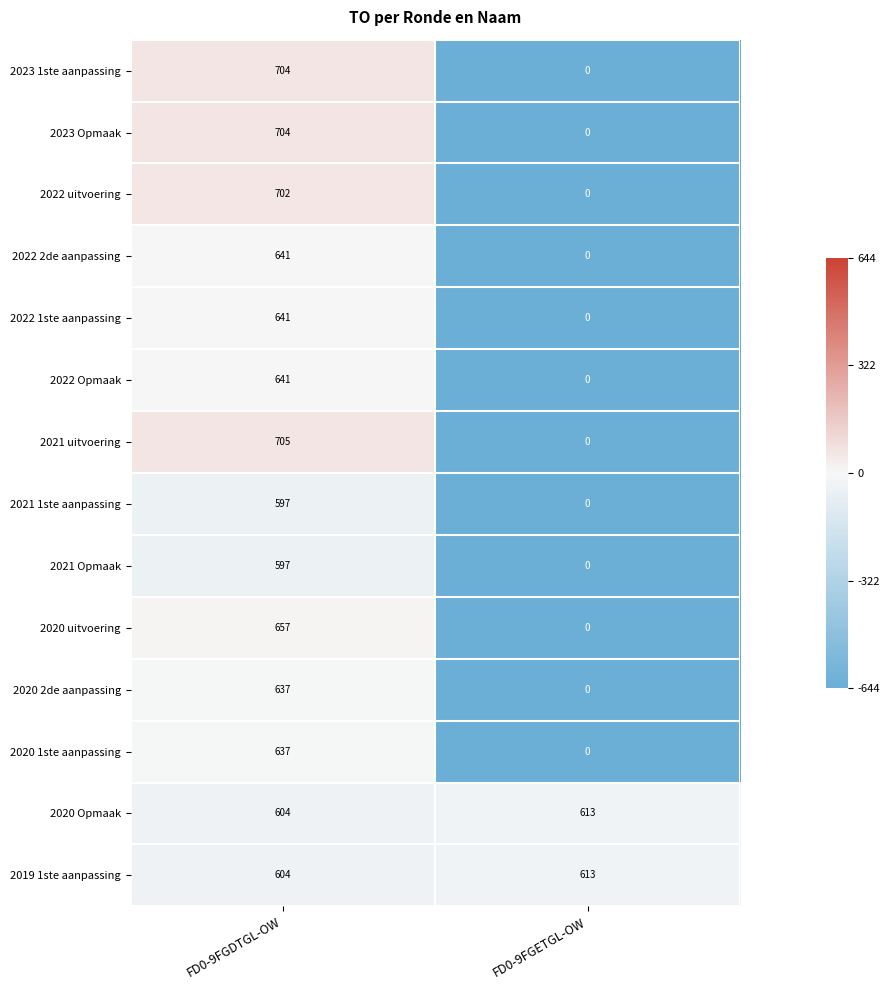

What is the difference between the maximum and minimum values in the 2021 uitvoering series?

705